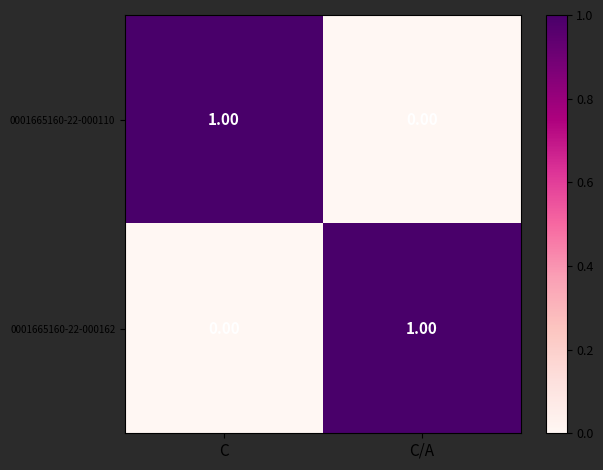

Count the number of data series in this chart.

2